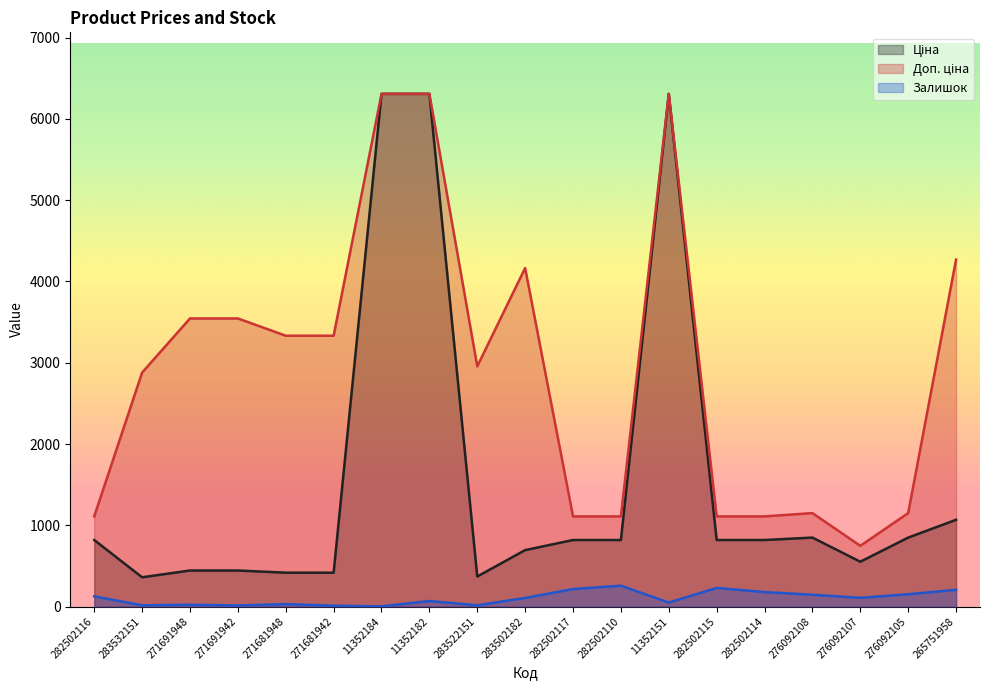

List the labels in order of Залишок value, smallest first.

11352184, 271681942, 271691942, 283532151, 283522151, 271691948, 271681948, 11352151, 11352182, 283502182, 276092107, 282502116, 276092108, 276092105, 282502114, 265751958, 282502117, 282502115, 282502110